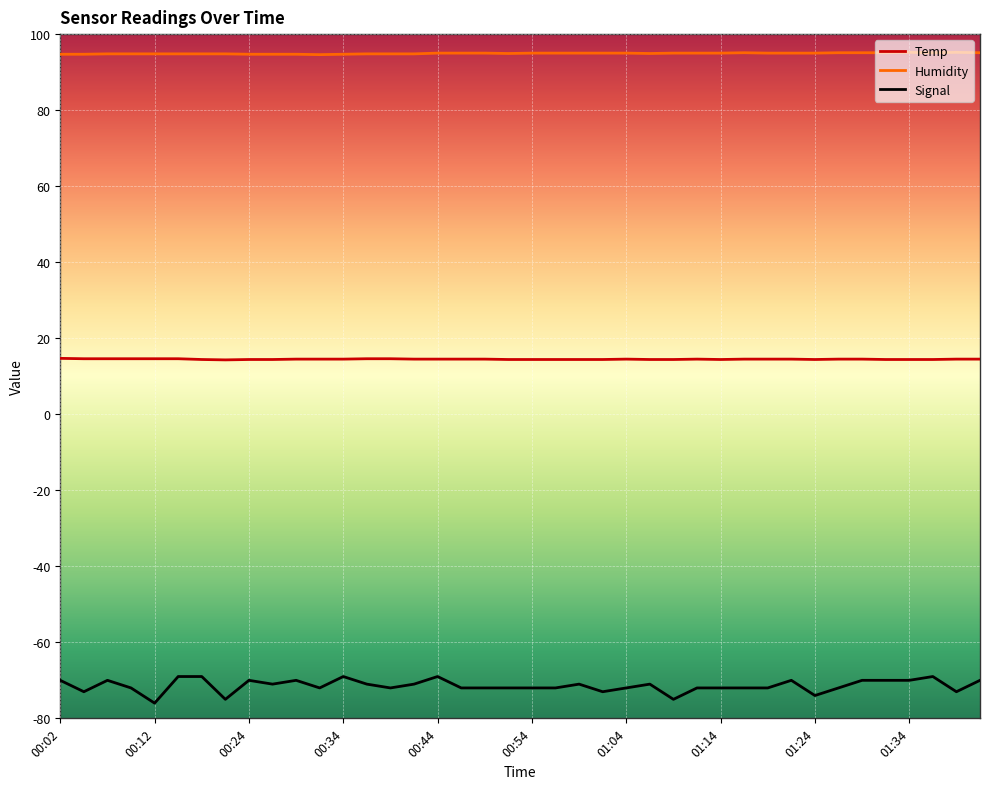

True or false: Signal and Humidity intersect in this chart.

False